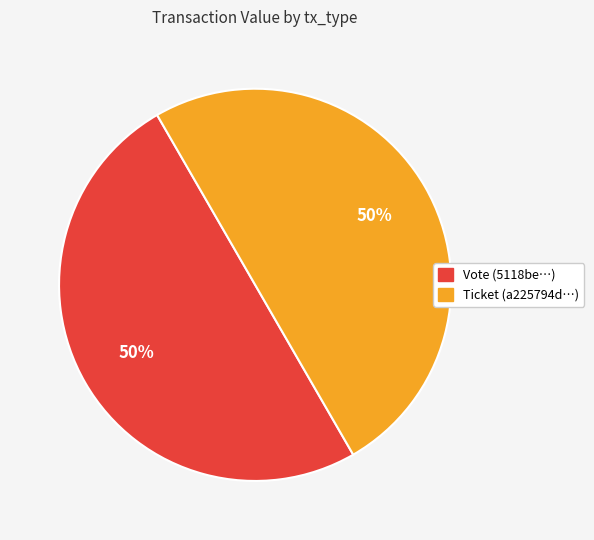

Is it true that Vote is 37% of the pie?

False